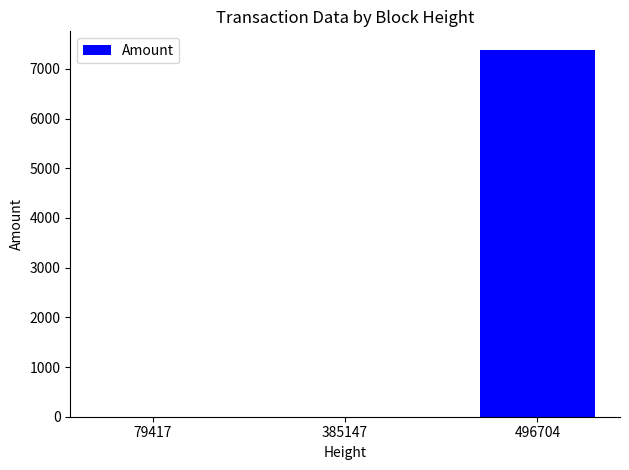

Reading right to left, list all the values displayed in this chart.

496704=7385	385147=0	79417=0